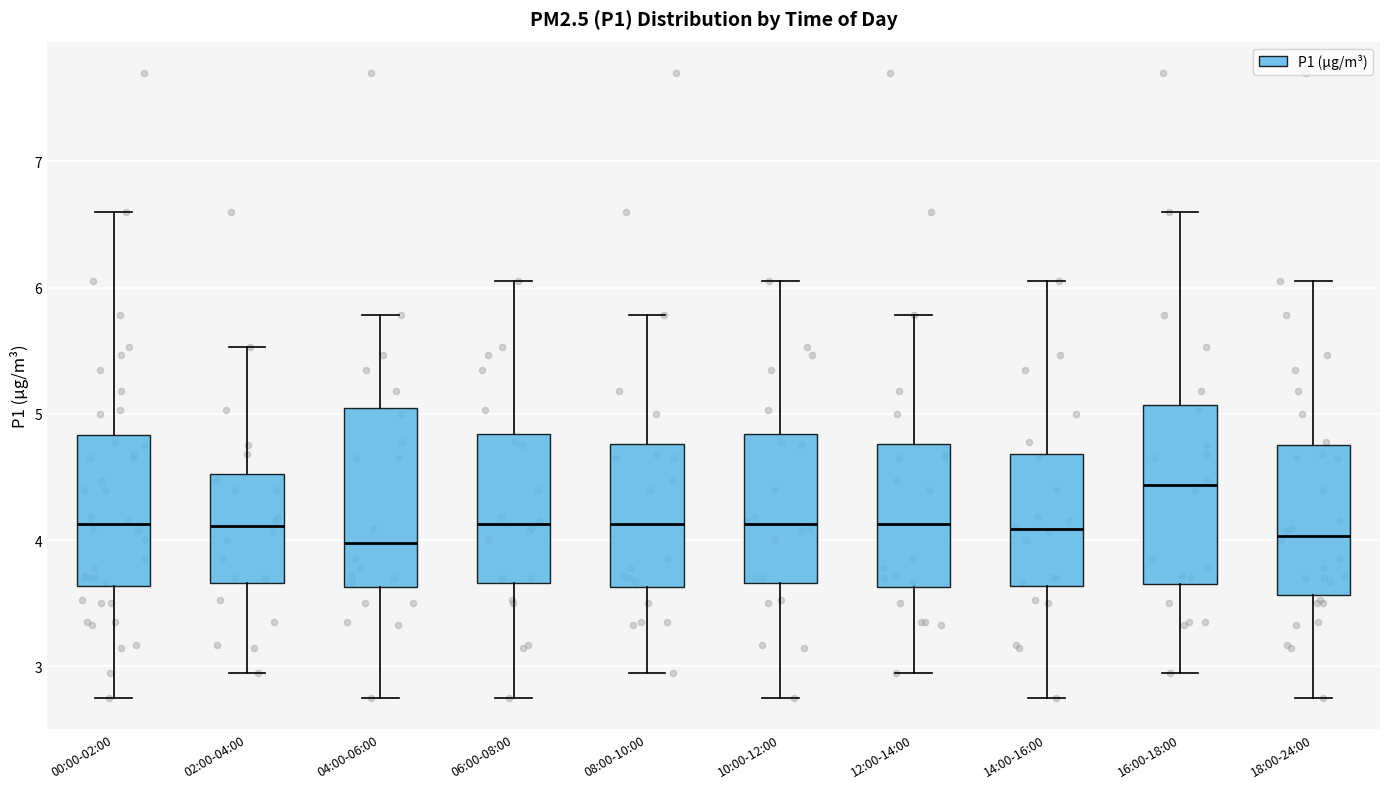

Where is the lower edge of the box for 00:00-02:00 on the y-axis? The values are not printed on the chart, so give them approximately, as read against the axis.

3.6